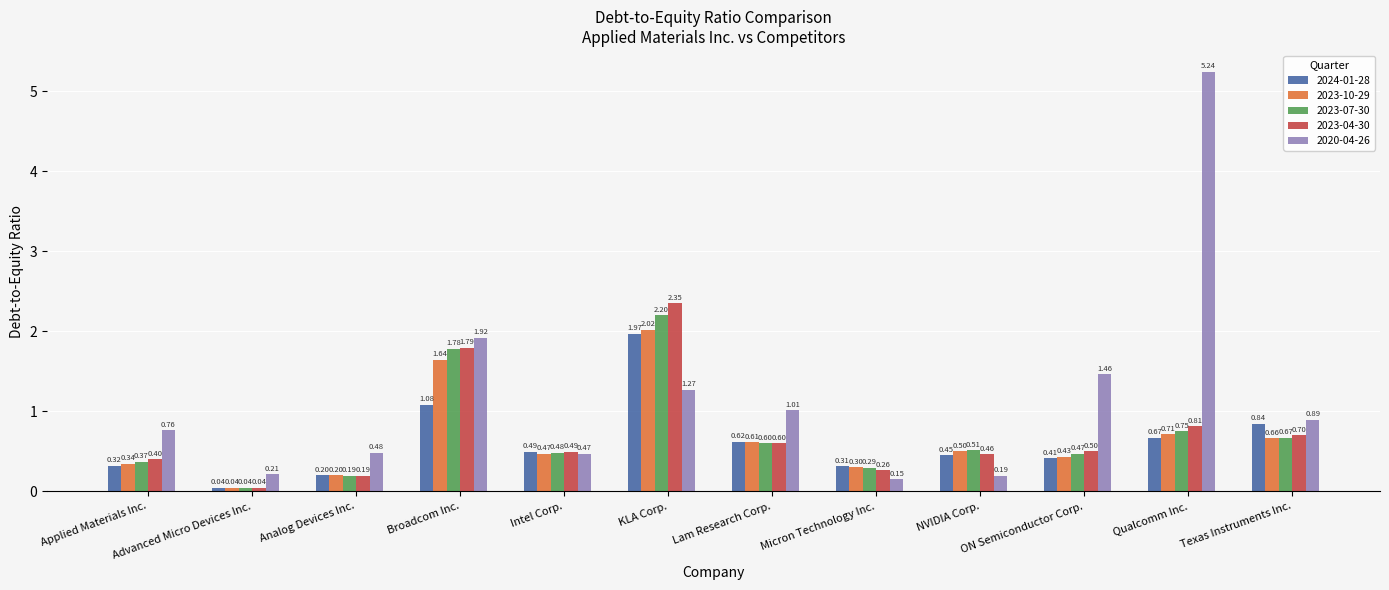

True or false: 2020-04-26 has a value of 0.1 at Analog Devices Inc..

False